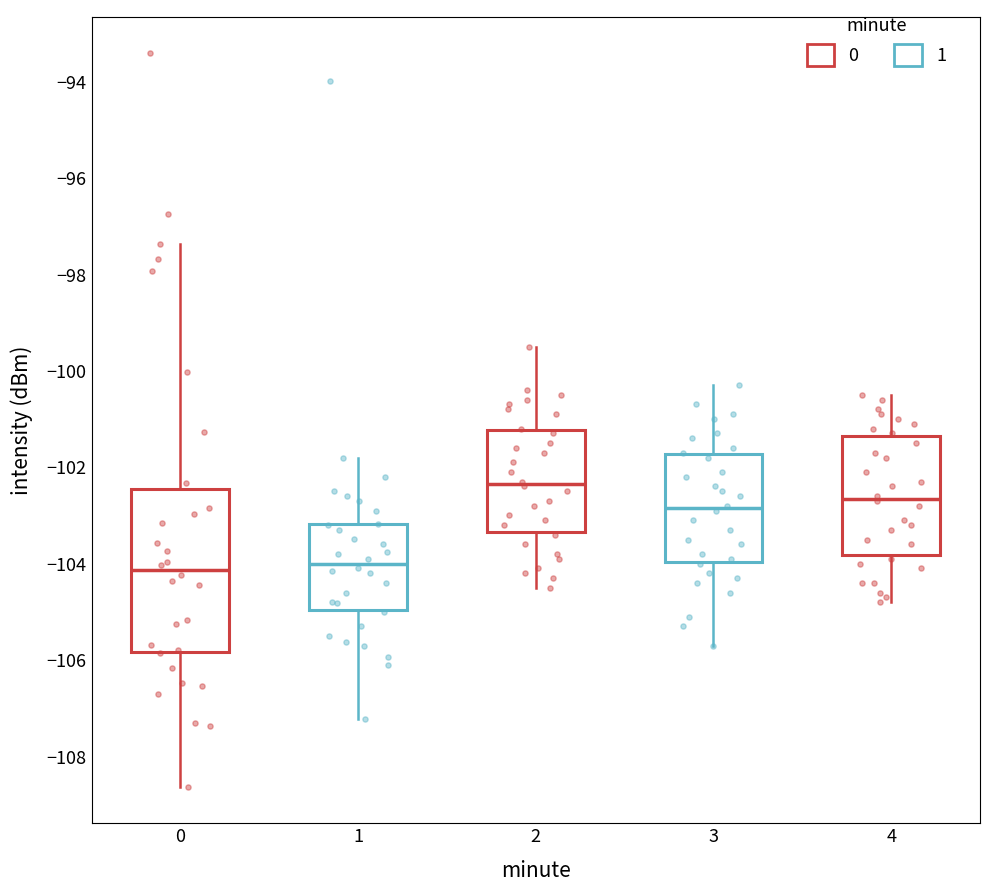

Reading left to right, read every box against the y-axis: the position of its median line, the range the box covers, and the ends of its whiskers. The values are not printed on the chart, so give them approximately, as read against the axis.

0: median -104.2, box -105.8 to -102.4, whiskers -108.6 to -97.4
1: median -104.0, box -105.0 to -103.2, whiskers -107.2 to -101.8
2: median -102.4, box -103.4 to -101.2, whiskers -104.4 to -99.4
3: median -102.8, box -104.0 to -101.8, whiskers -105.6 to -100.2
4: median -102.6, box -103.8 to -101.4, whiskers -104.8 to -100.4